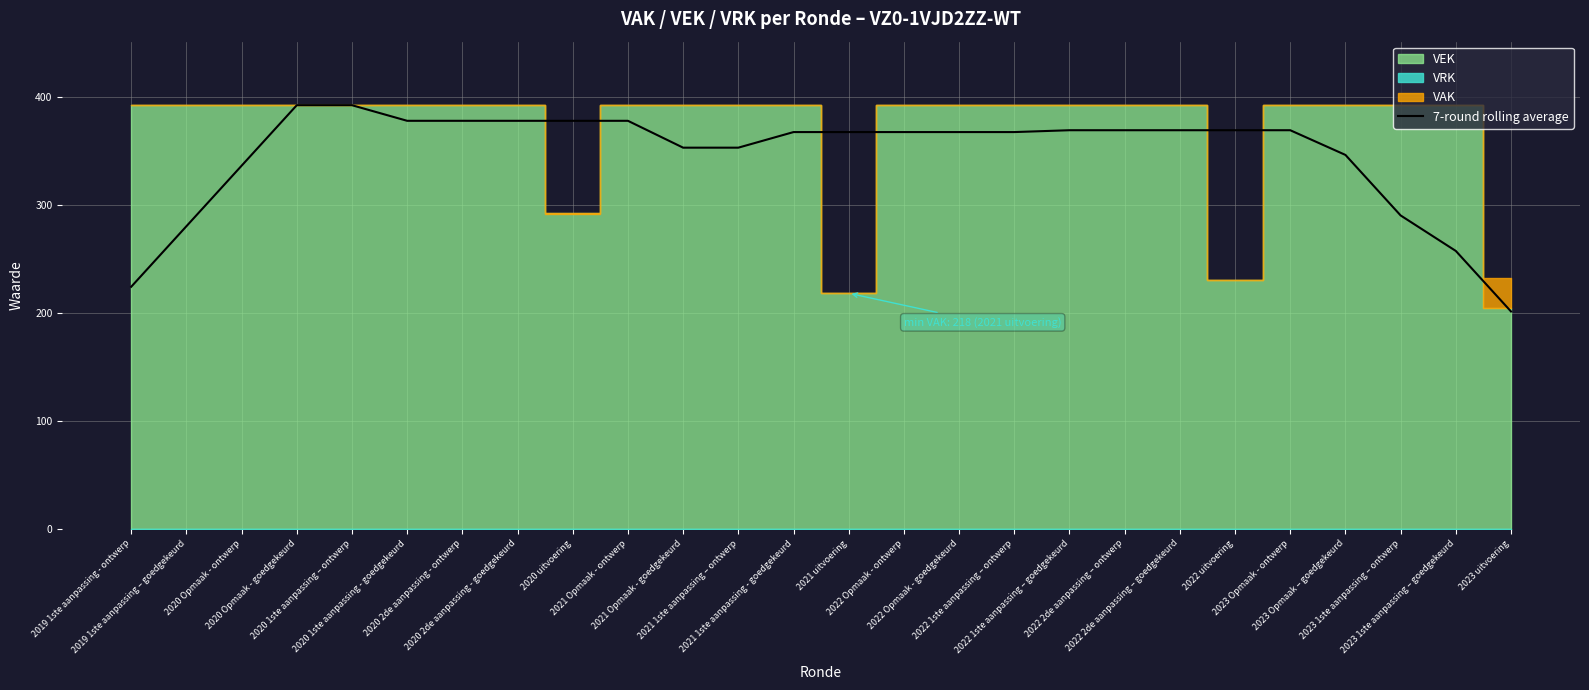

The chart shows a value of 663.2 at 2020 Opmaak - goedgekeurd. True or false?

False